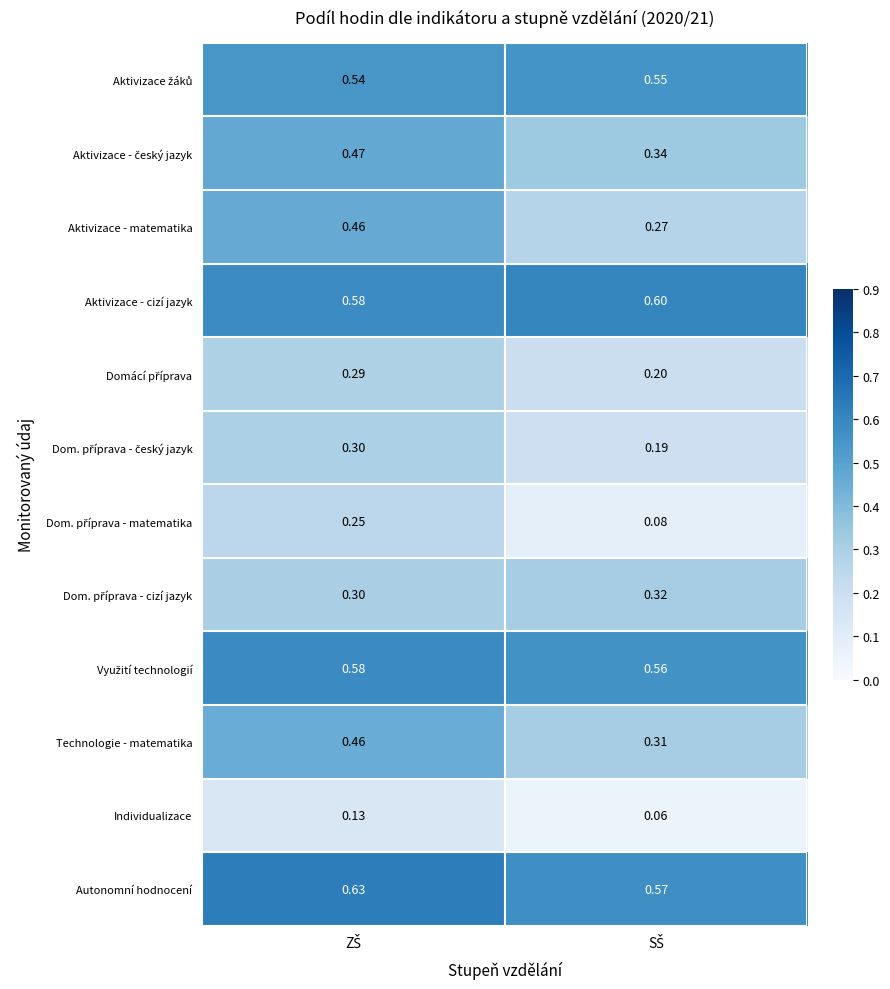

Which series has the widest spread of values?

Aktivizace - matematika